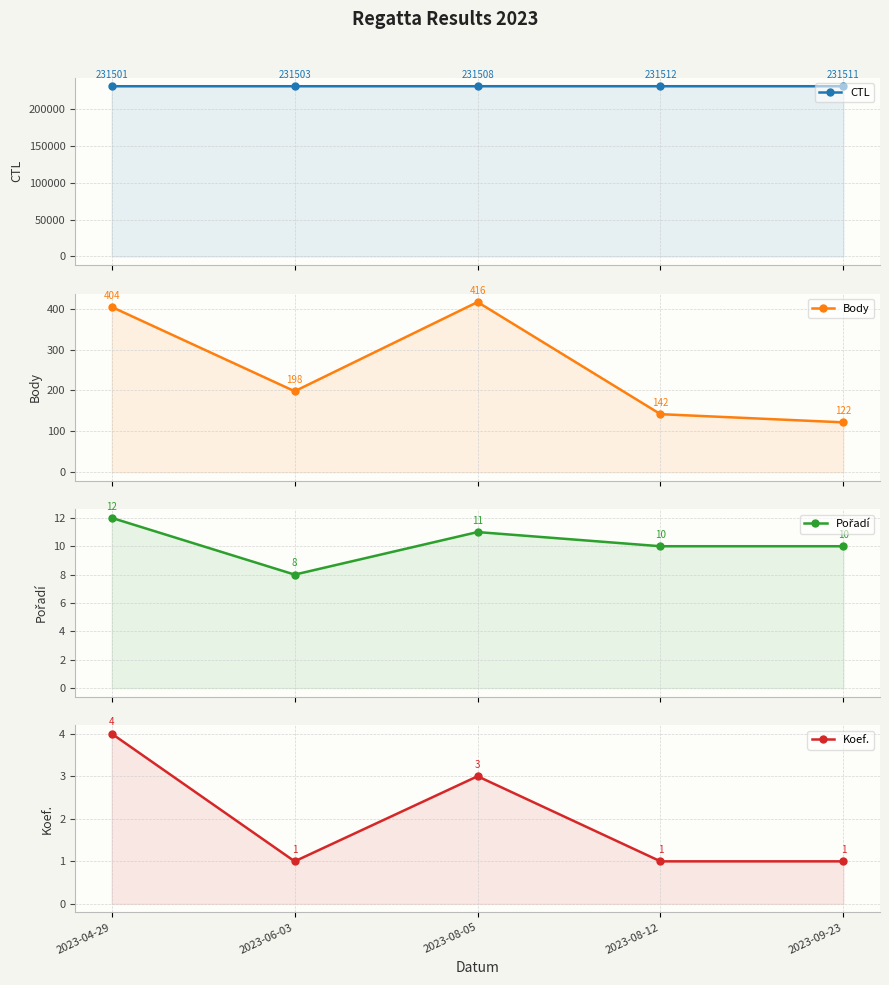

What is the minimum value for Pořadí?

8